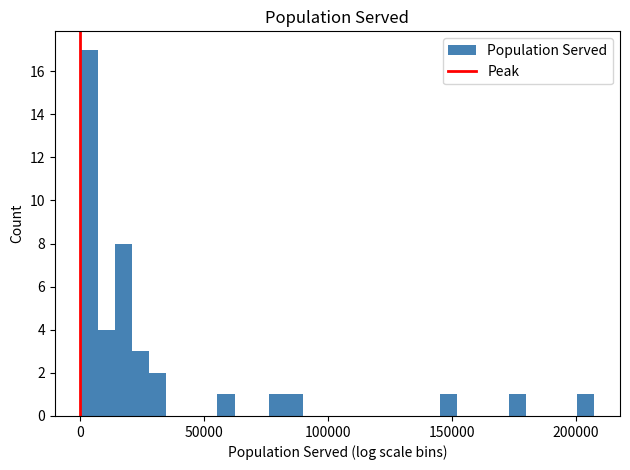

Read against the x-axis, roughly where is the centre of the tallest bar?

5000